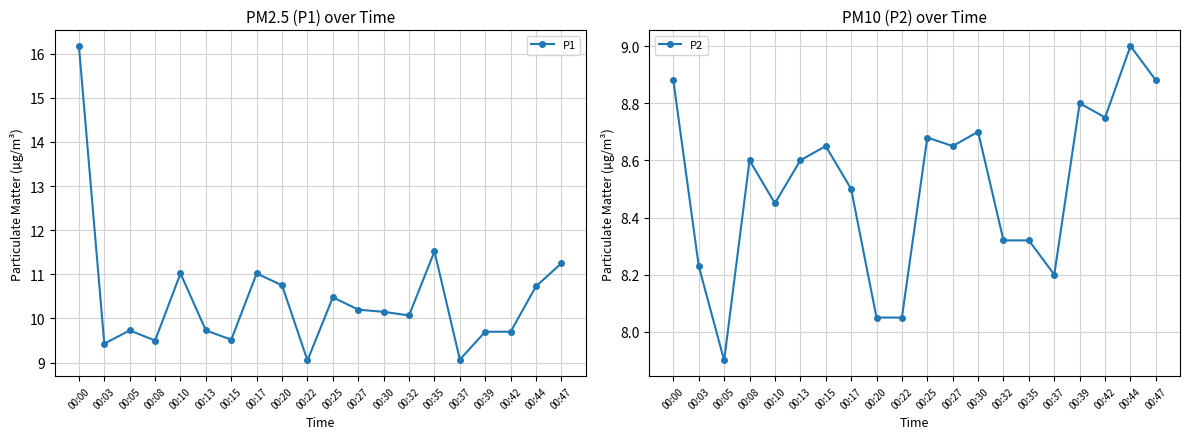

Which series has the largest range (max minus min)?

P1